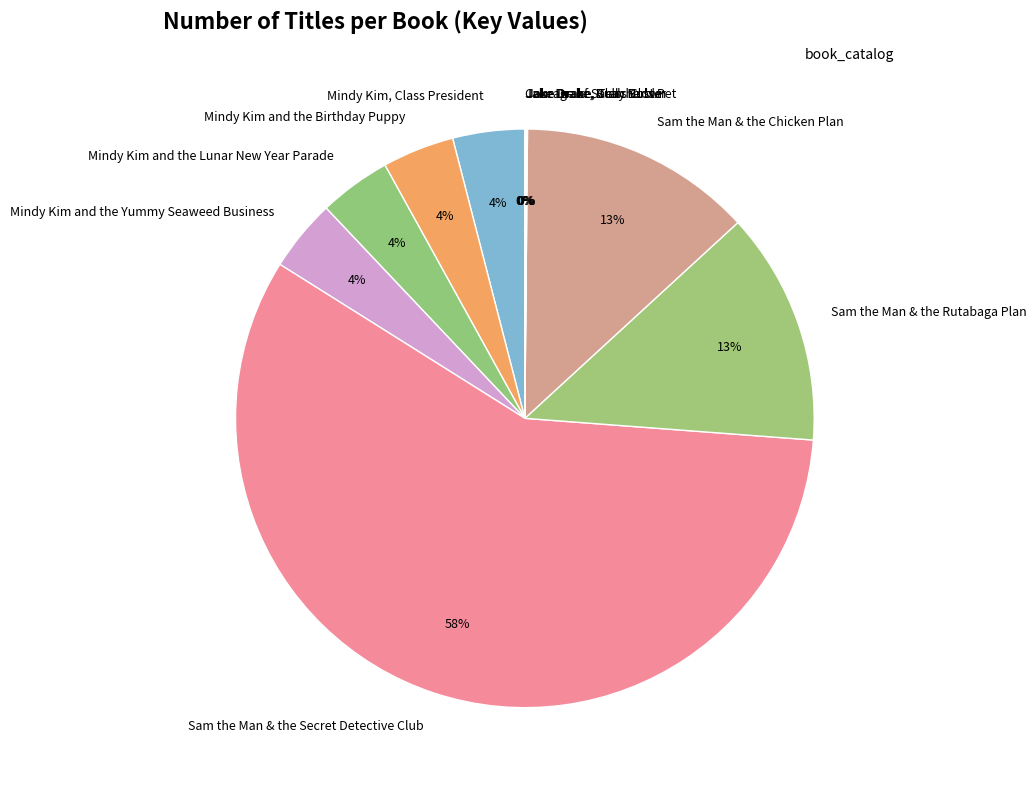

To the nearest percent, what is the average slice percentage?

9%